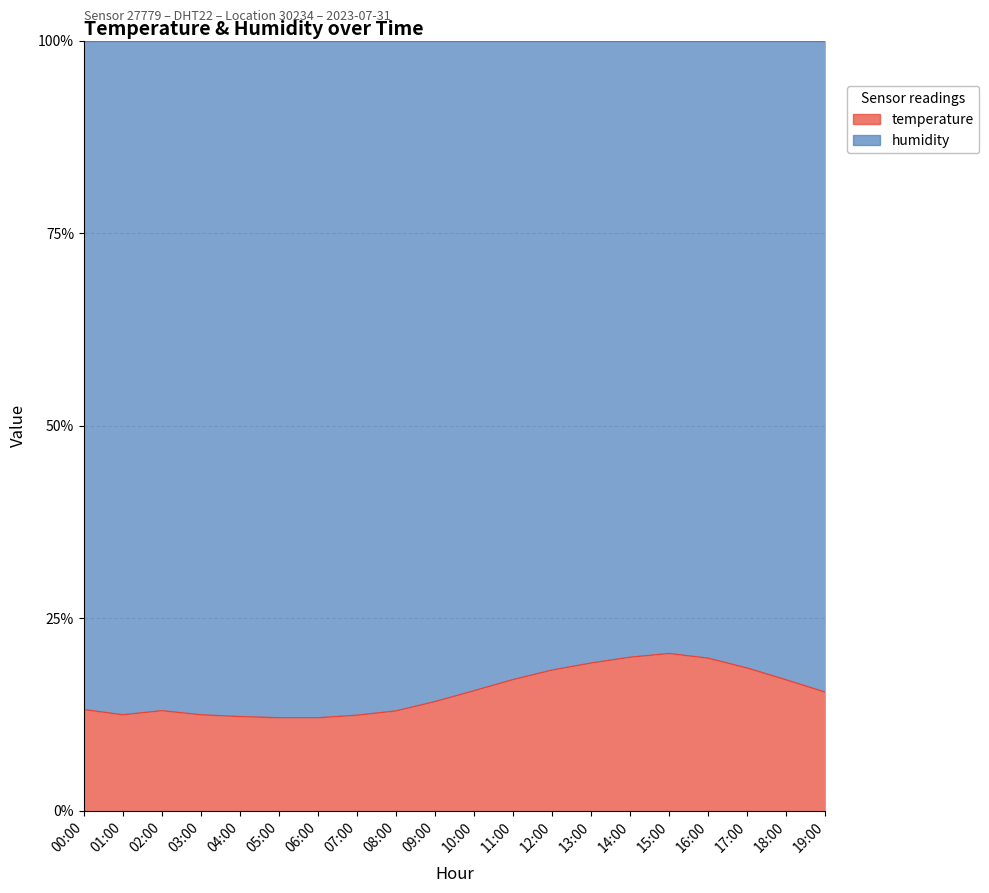

What is the value of the 11th point from the left?

15.6